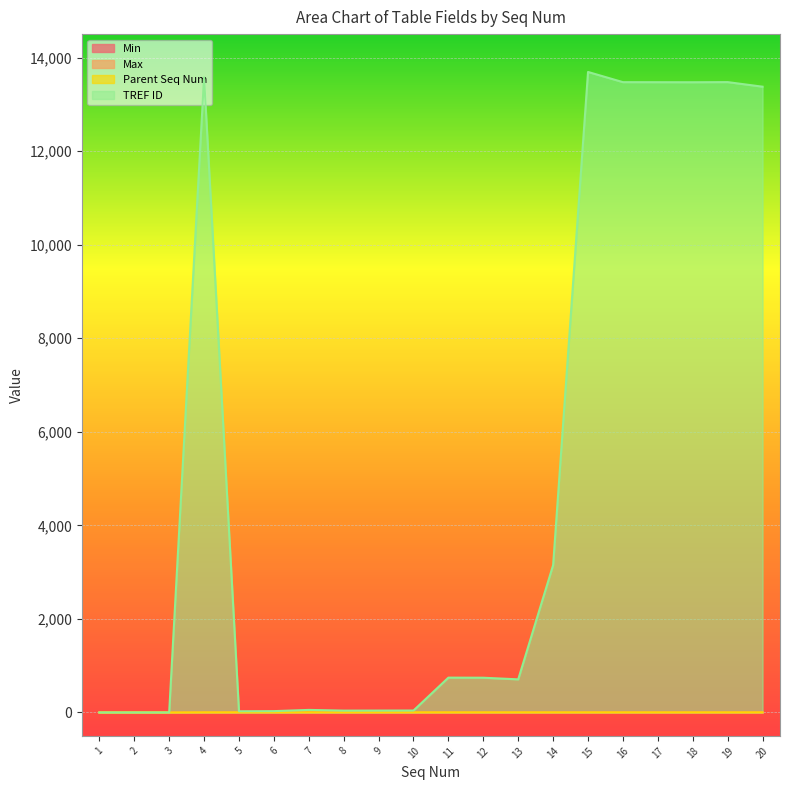

True or false: Max and Parent Seq Num intersect in this chart.

False